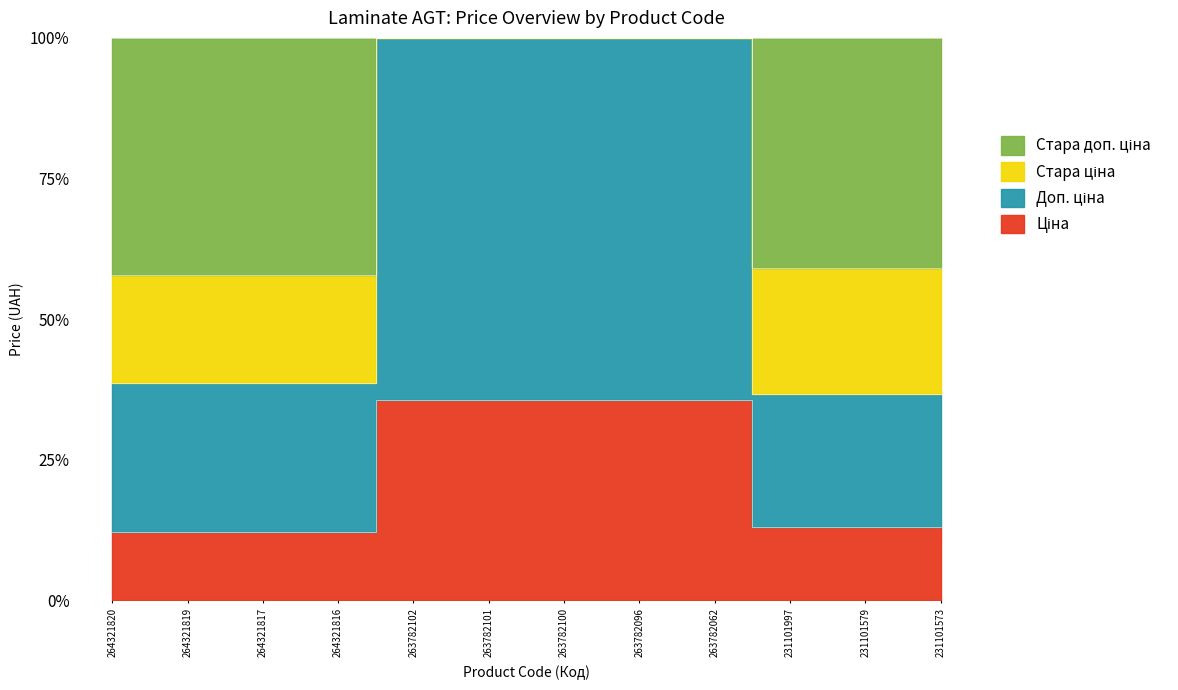

What is the difference between the highest and lowest values at 263782100?

64.3